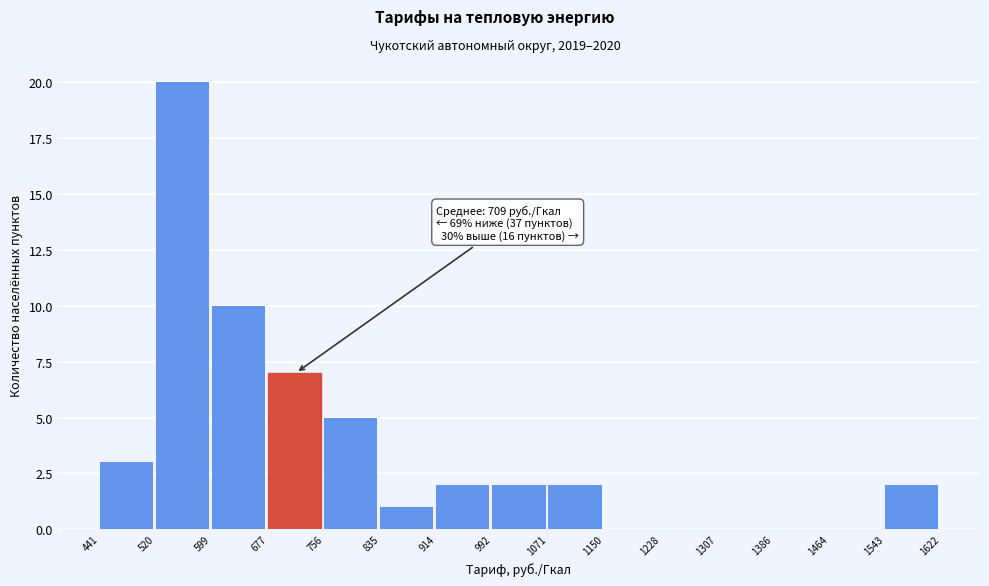

Over which range of the x-axis is the bar tallest?

520 to 599